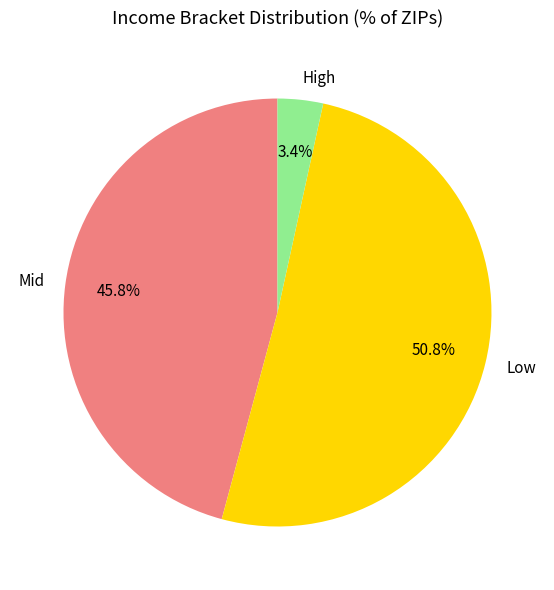

Which category has the biggest portion of the pie?

Low